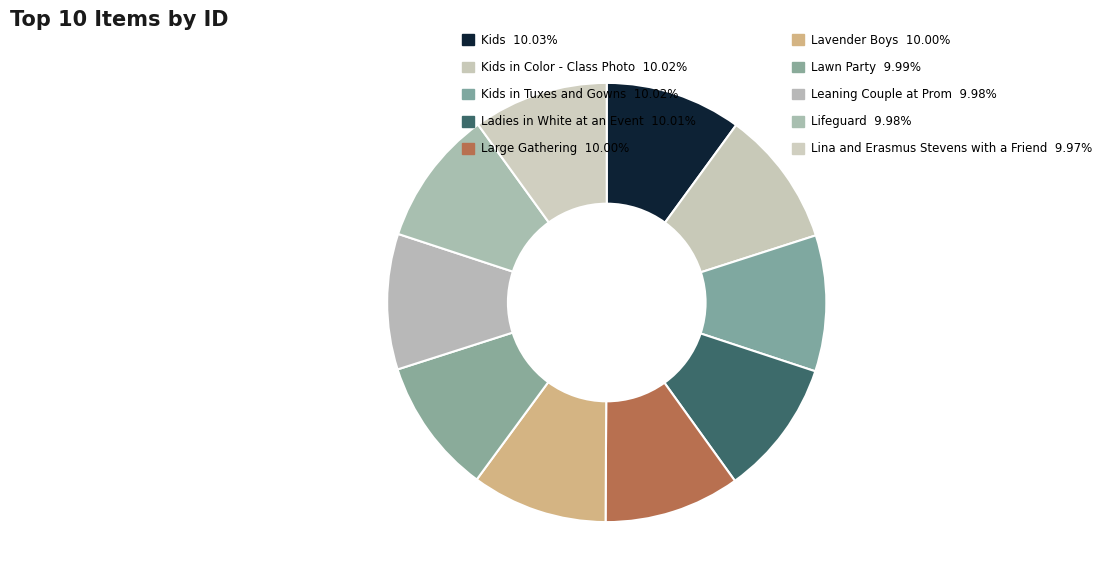

How many segments does this pie chart have?

10